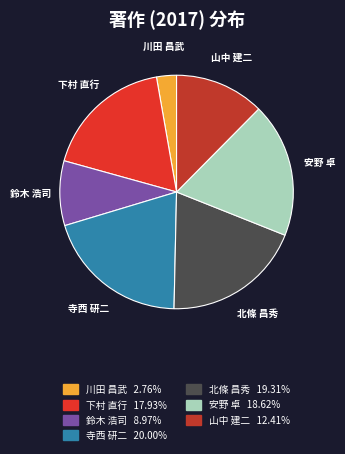

Combined, do 下村 直行 and 山中 建二 account for over 50%?

No